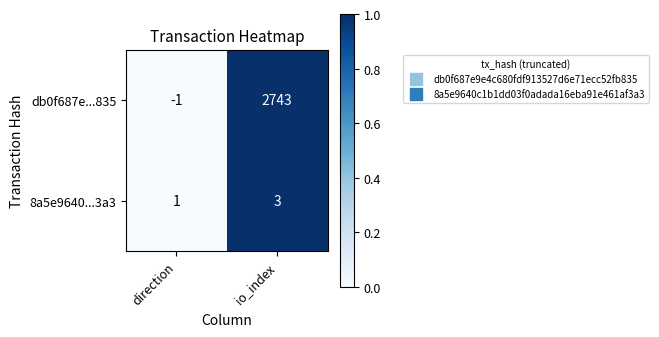

Between direction and io_index, which series saw the biggest shift?

db0f687e...835